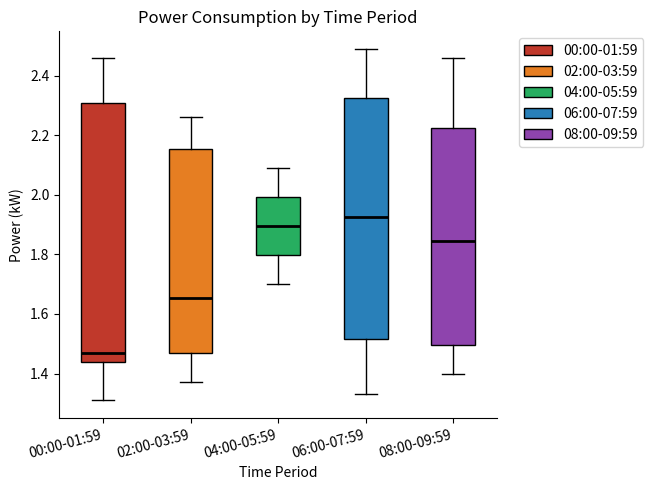

Reading left to right, transcribe this box plot: for each box, give where its median line is, the range the box spans, and where its two whiskers end, as read against the y-axis. The values are not printed on the chart, so give them approximately, as read against the axis.

00:00-01:59: median 1.48, box 1.44 to 2.30, whiskers 1.32 to 2.46
02:00-03:59: median 1.66, box 1.46 to 2.16, whiskers 1.38 to 2.26
04:00-05:59: median 1.90, box 1.80 to 2.00, whiskers 1.70 to 2.10
06:00-07:59: median 1.92, box 1.52 to 2.32, whiskers 1.34 to 2.50
08:00-09:59: median 1.84, box 1.50 to 2.22, whiskers 1.40 to 2.46